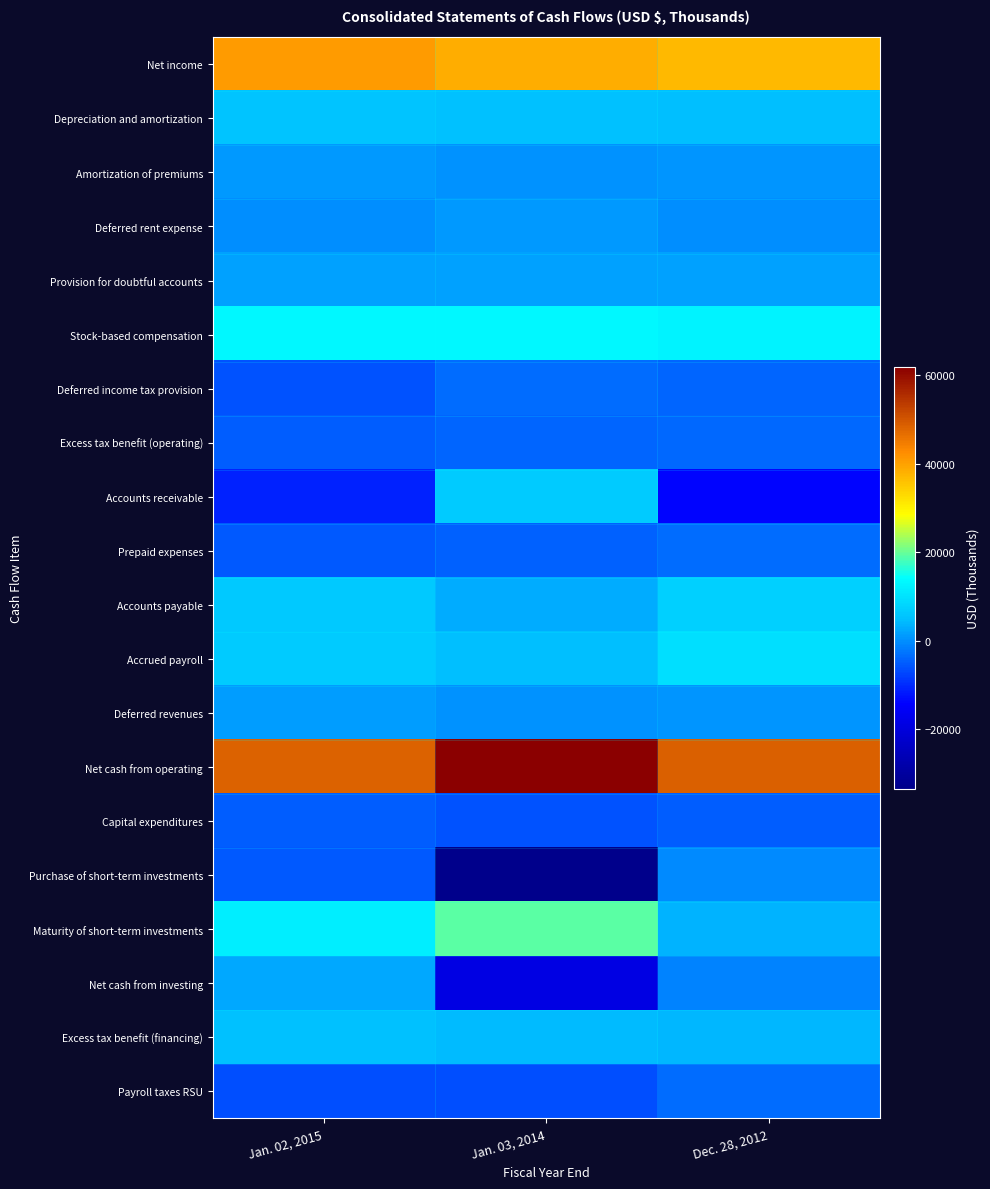

At which category does the chart reach its minimum across all series?

Jan. 03, 2014